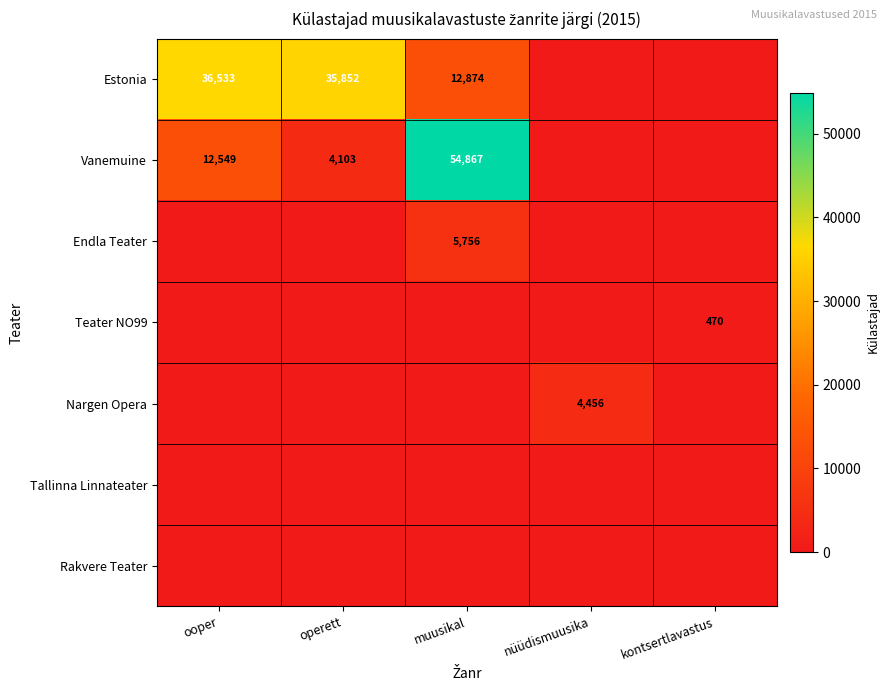

True or false: Estonia has a value of 35852 at operett.

True